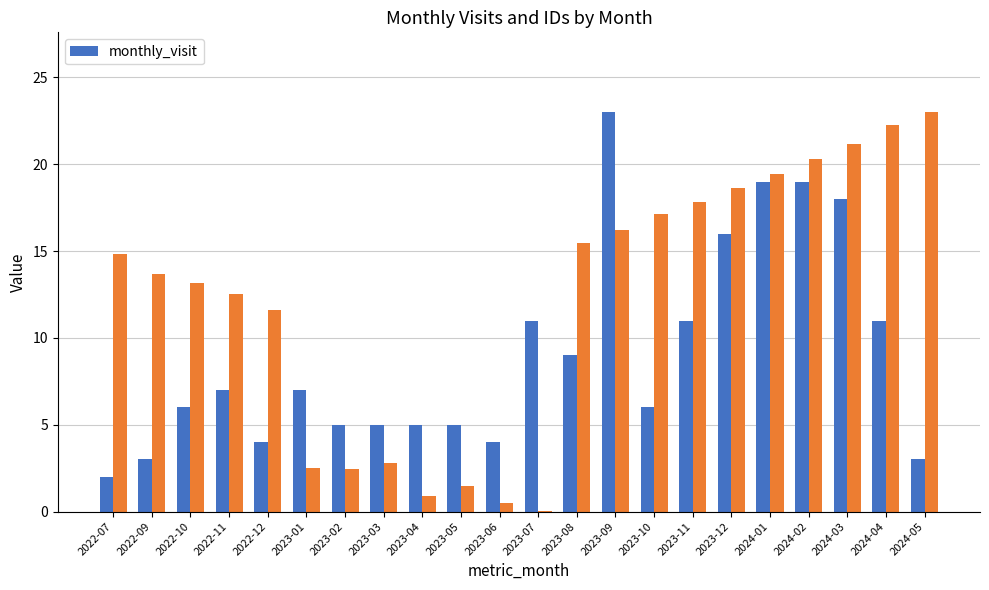

Approximately how many times larger is the value at 2022-11 compared to 2023-10?

1.2